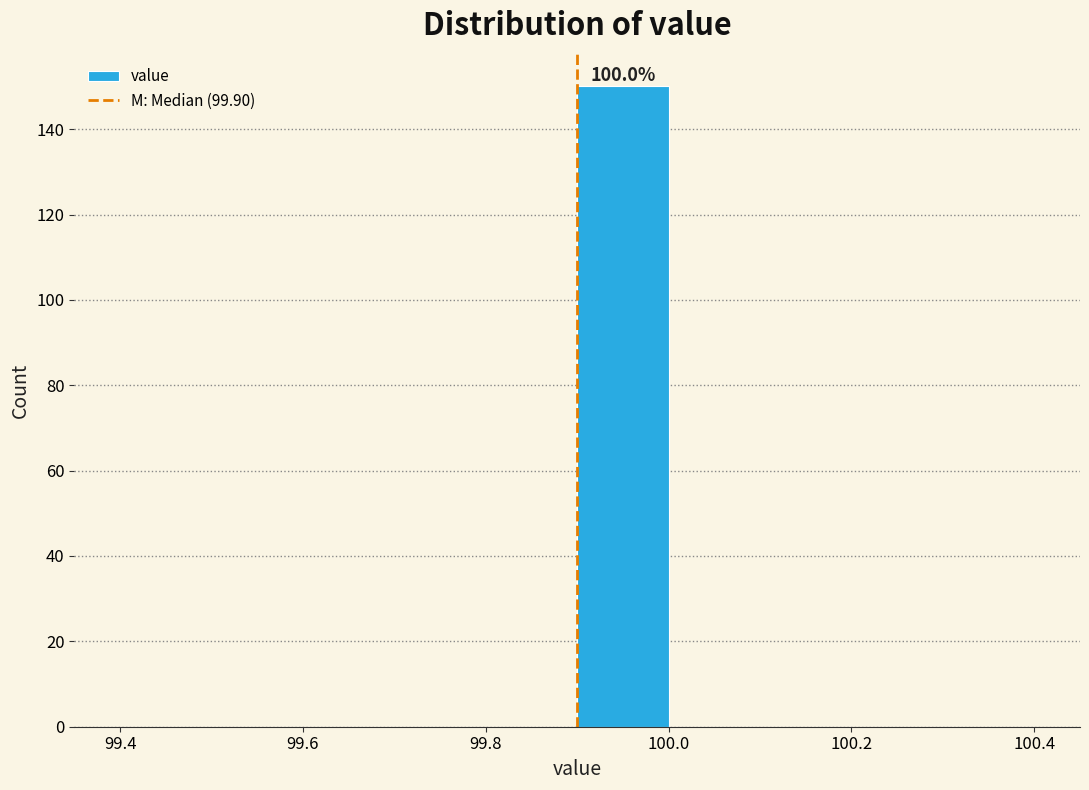

Over which range of the x-axis is the bar tallest?

99.9 to 100.0